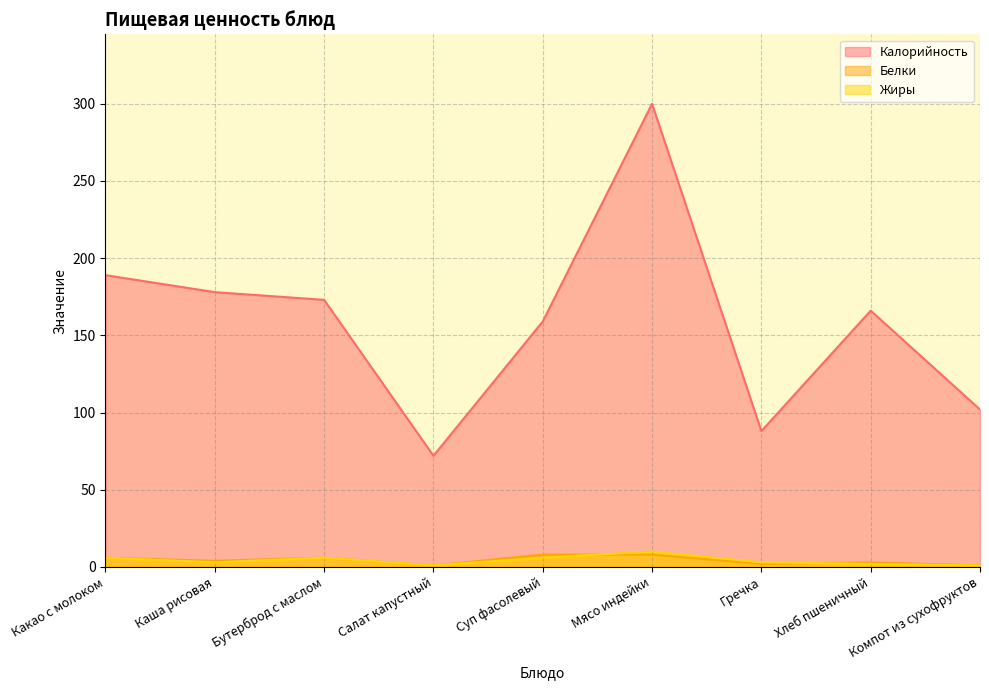

What is the label of the 4th point from the right?

Мясо индейки